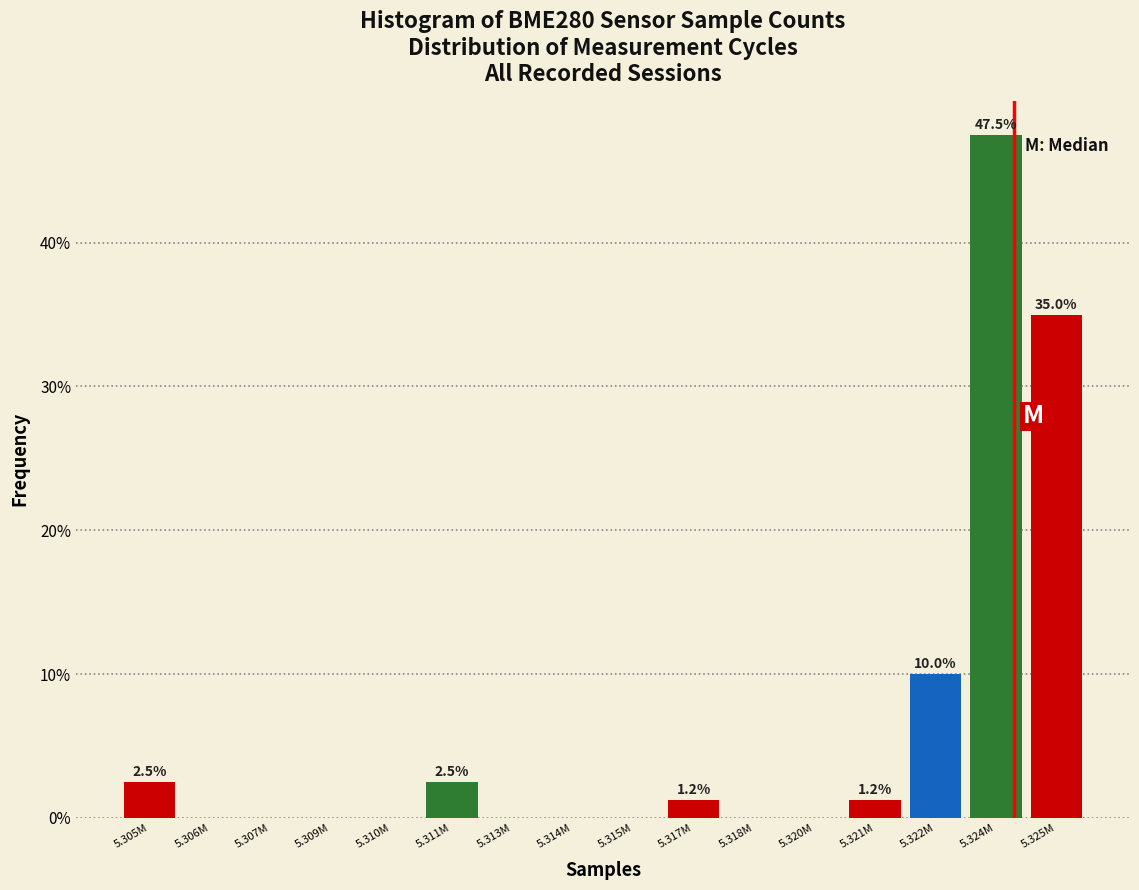

What is the greatest value displayed?

47.5